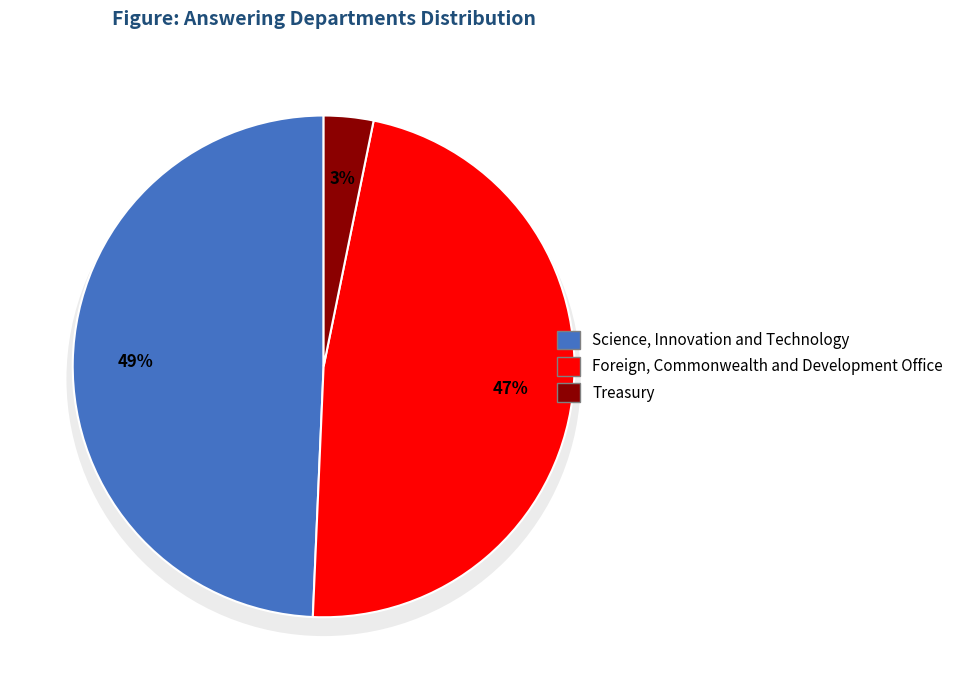

How many slices are in this pie chart?

3